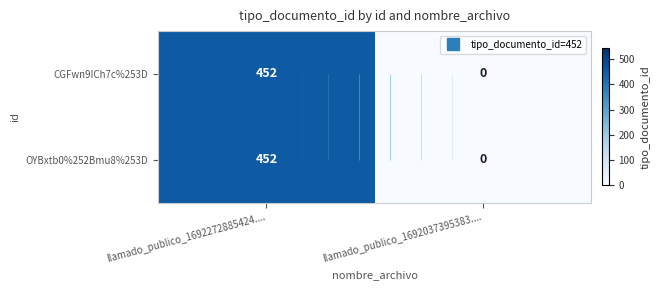

What is the difference between the OYBxtb0%252Bmu8%253D values at llamado_publico_1692037395383.... and llamado_publico_1692272885424....?

452